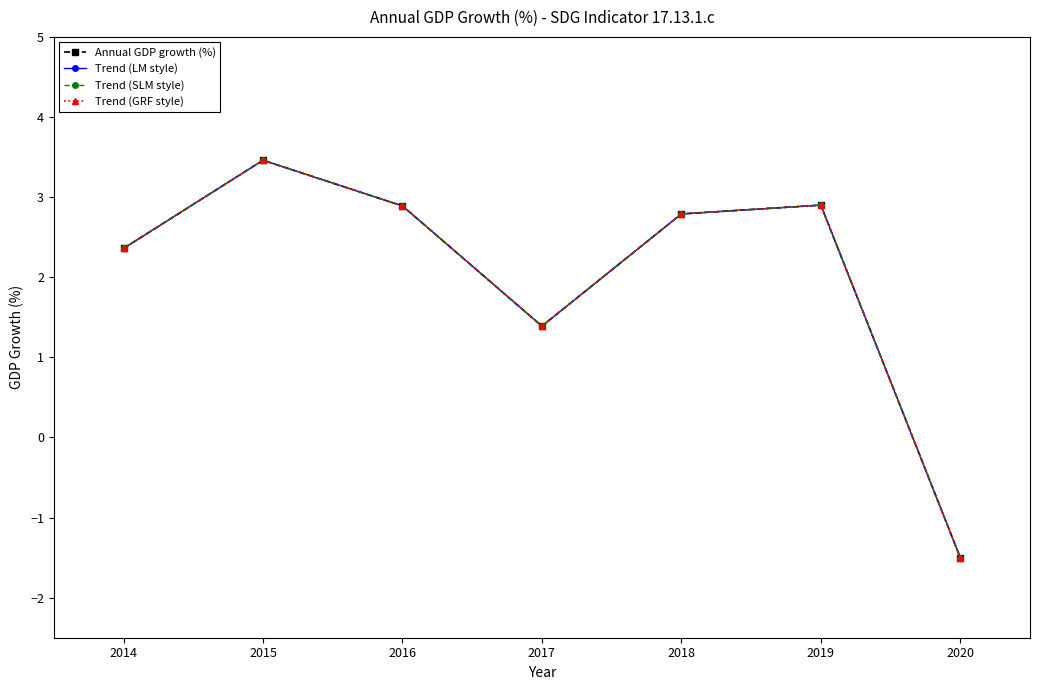

Reading right to left, what are all the values shown in this chart?

Annual GDP growth (%): -1.5	2.9	2.8	1.4	2.9	3.5	2.4
Trend (LM style): -1.5	2.9	2.8	1.4	2.9	3.5	2.4
Trend (SLM style): -1.5	2.9	2.8	1.4	2.9	3.5	2.4
Trend (GRF style): -1.5	2.9	2.8	1.4	2.9	3.5	2.4